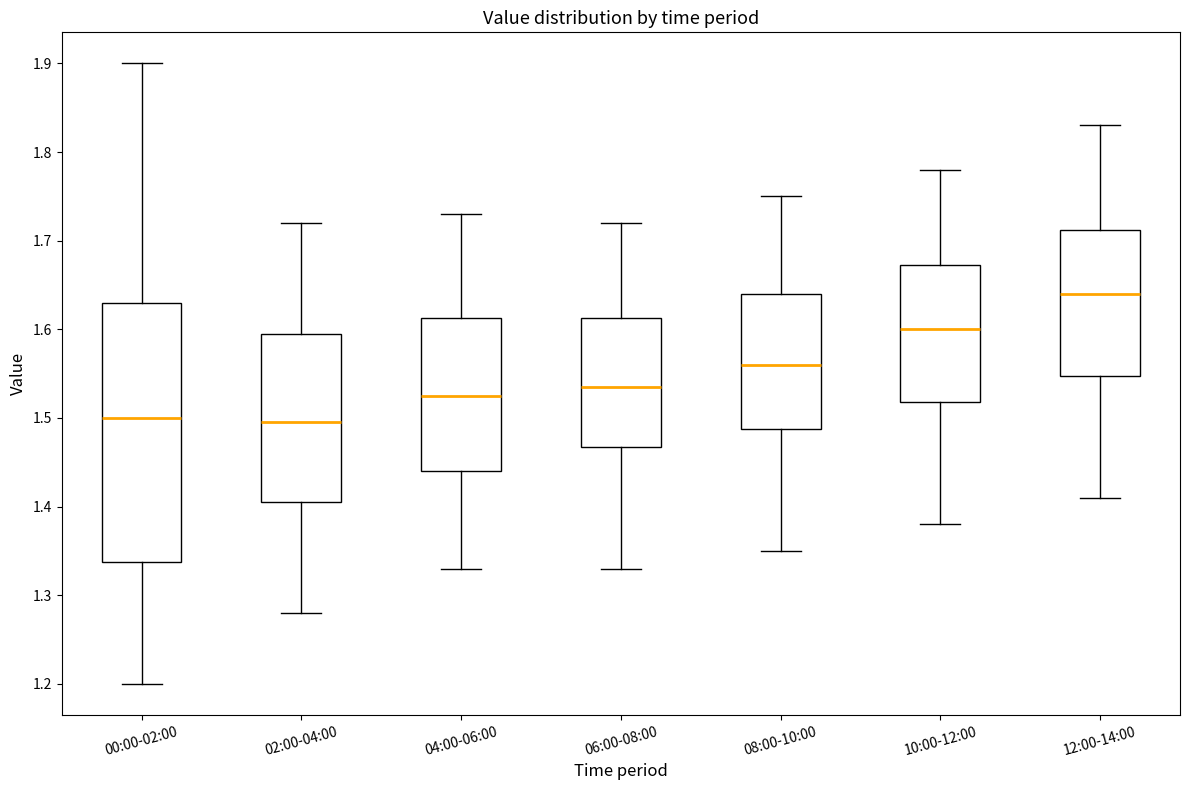

Where does the lower whisker of the box for 02:00-04:00 end on the y-axis? The values are not printed on the chart, so give them approximately, as read against the axis.

1.28